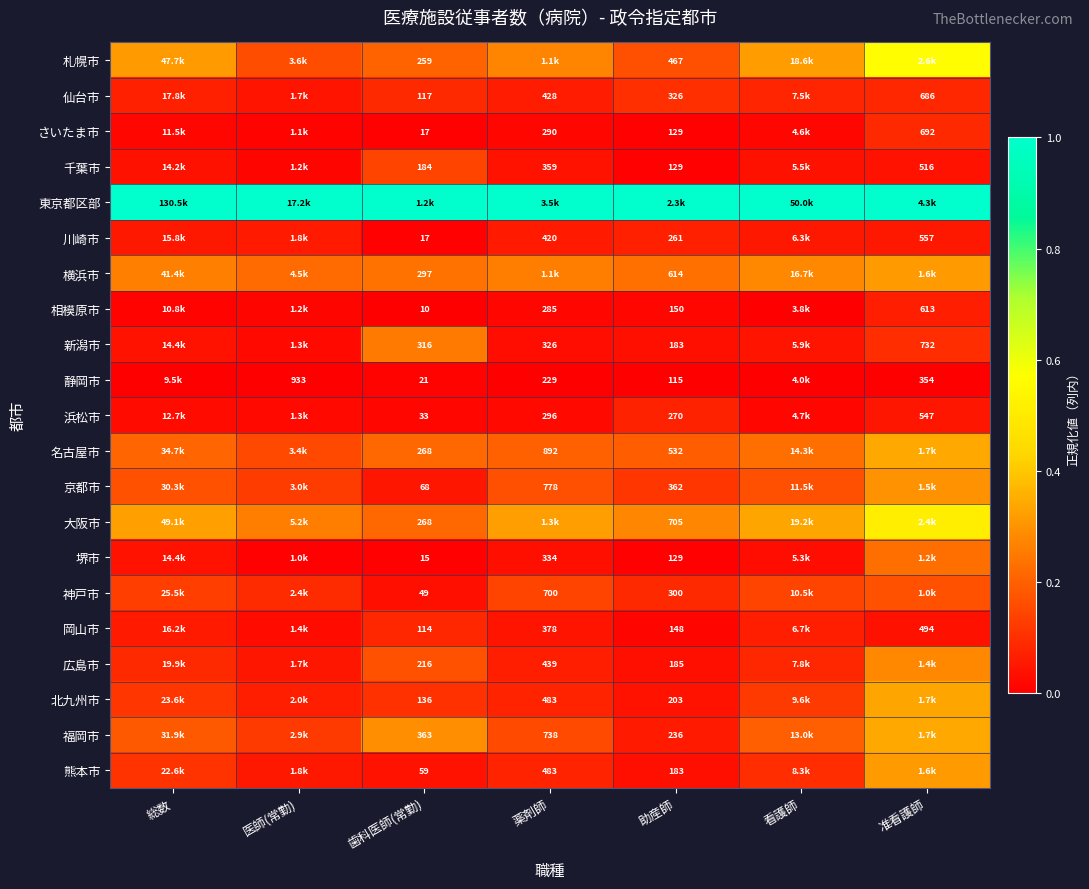

Is the value of 札幌市 at 助産師 greater than the value of 岡山市 at 薬剤師?

Yes